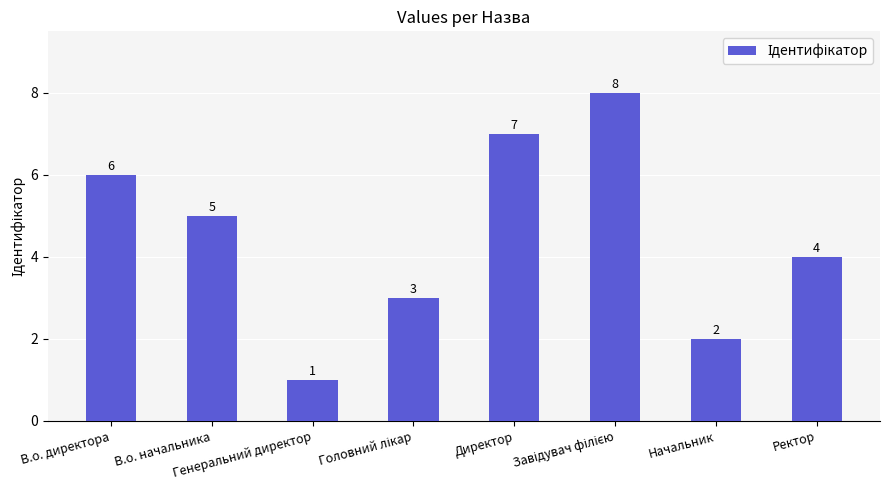

What is the value of the 2nd bar from the left?

5